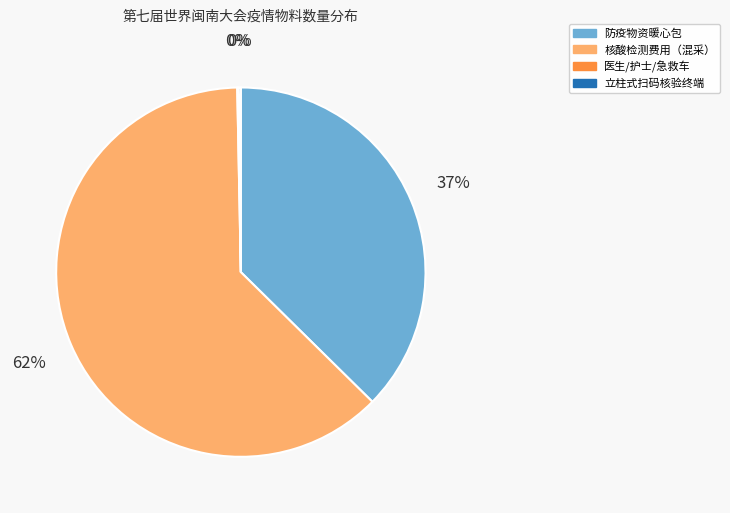

Which slice is the largest?

核酸检测费用（混采）